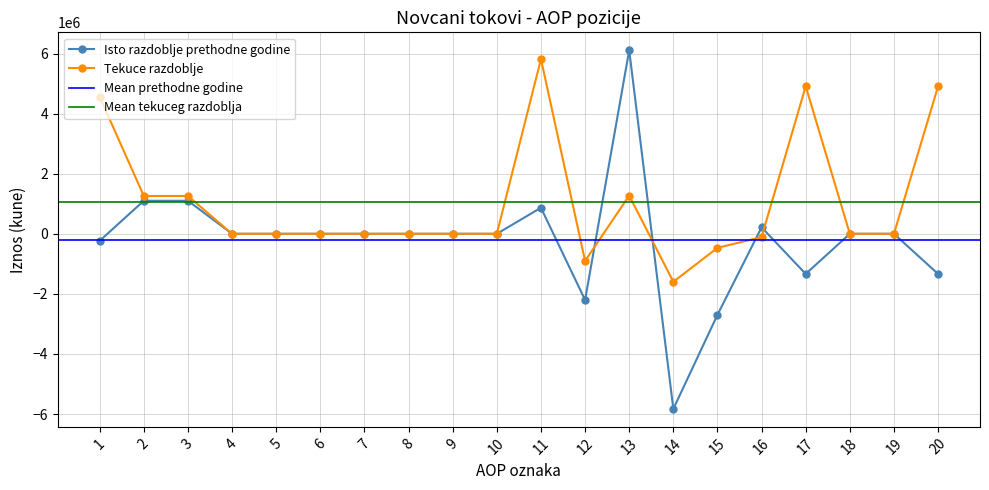

How many negative values does the Tekuce razdoblje series have?

4